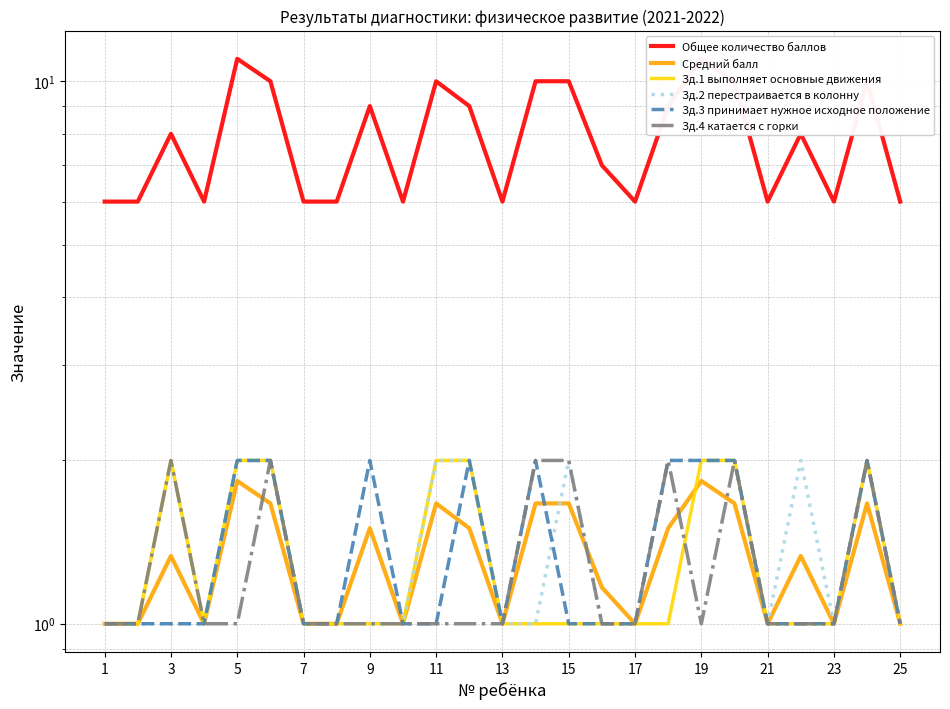

What are all the series names shown in the legend?

Общее количество баллов, Средний балл, Зд.1 выполняет основные движения, Зд.2 перестраивается в колонну, Зд.3 принимает нужное исходное положение, Зд.4 катается с горки